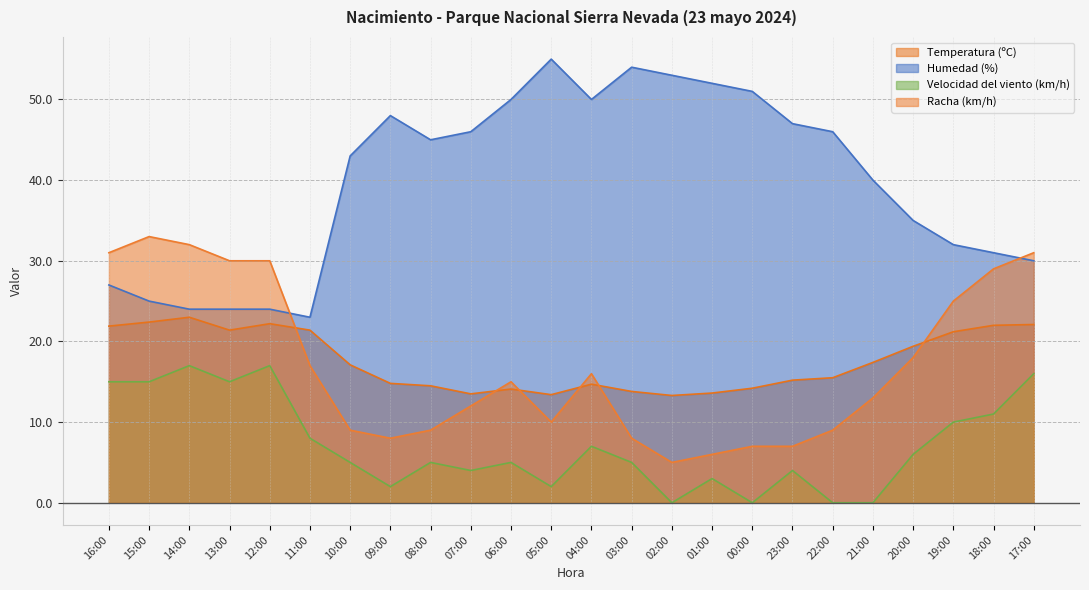

Reading right to left, what are all the values shown in this chart?

Temperatura (ºC): 17:00=22.1	18:00=22.0	19:00=21.2	20:00=19.4	21:00=17.4	22:00=15.5	23:00=15.2	00:00=14.2	01:00=13.6	02:00=13.3	03:00=13.8	04:00=14.7	05:00=13.4	06:00=14.1	07:00=13.5	08:00=14.5	09:00=14.8	10:00=17.1	11:00=21.4	12:00=22.2	13:00=21.4	14:00=23.0	15:00=22.4	16:00=21.9
Humedad (%): 17:00=30.0	18:00=31.0	19:00=32.0	20:00=35.0	21:00=40.0	22:00=46.0	23:00=47.0	00:00=51.0	01:00=52.0	02:00=53.0	03:00=54.0	04:00=50.0	05:00=55.0	06:00=50.0	07:00=46.0	08:00=45.0	09:00=48.0	10:00=43.0	11:00=23.0	12:00=24.0	13:00=24.0	14:00=24.0	15:00=25.0	16:00=27.0
Velocidad del viento (km/h): 17:00=16.0	18:00=11.0	19:00=10.0	20:00=6.0	21:00=0.0	22:00=0.0	23:00=4.0	00:00=0.0	01:00=3.0	02:00=0.0	03:00=5.0	04:00=7.0	05:00=2.0	06:00=5.0	07:00=4.0	08:00=5.0	09:00=2.0	10:00=5.0	11:00=8.0	12:00=17.0	13:00=15.0	14:00=17.0	15:00=15.0	16:00=15.0
Racha (km/h): 17:00=31.0	18:00=29.0	19:00=25.0	20:00=18.0	21:00=13.0	22:00=9.0	23:00=7.0	00:00=7.0	01:00=6.0	02:00=5.0	03:00=8.0	04:00=16.0	05:00=10.0	06:00=15.0	07:00=12.0	08:00=9.0	09:00=8.0	10:00=9.0	11:00=17.0	12:00=30.0	13:00=30.0	14:00=32.0	15:00=33.0	16:00=31.0